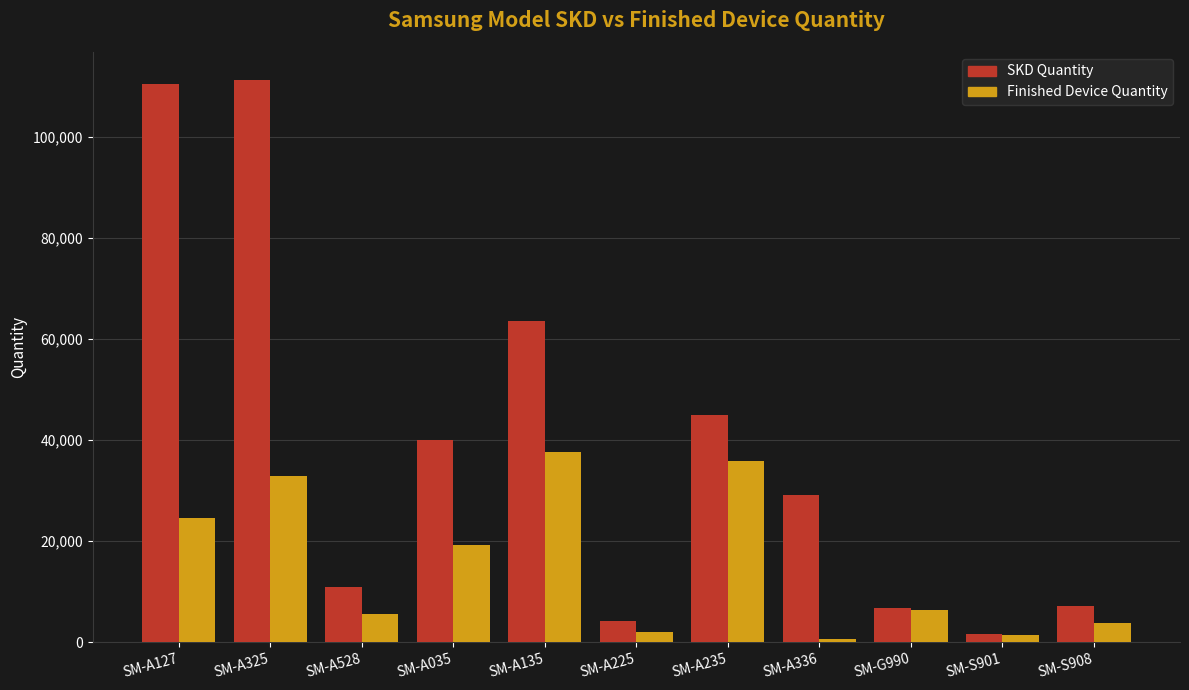

Which category has the highest value in the Finished Device Quantity series?

SM-A135